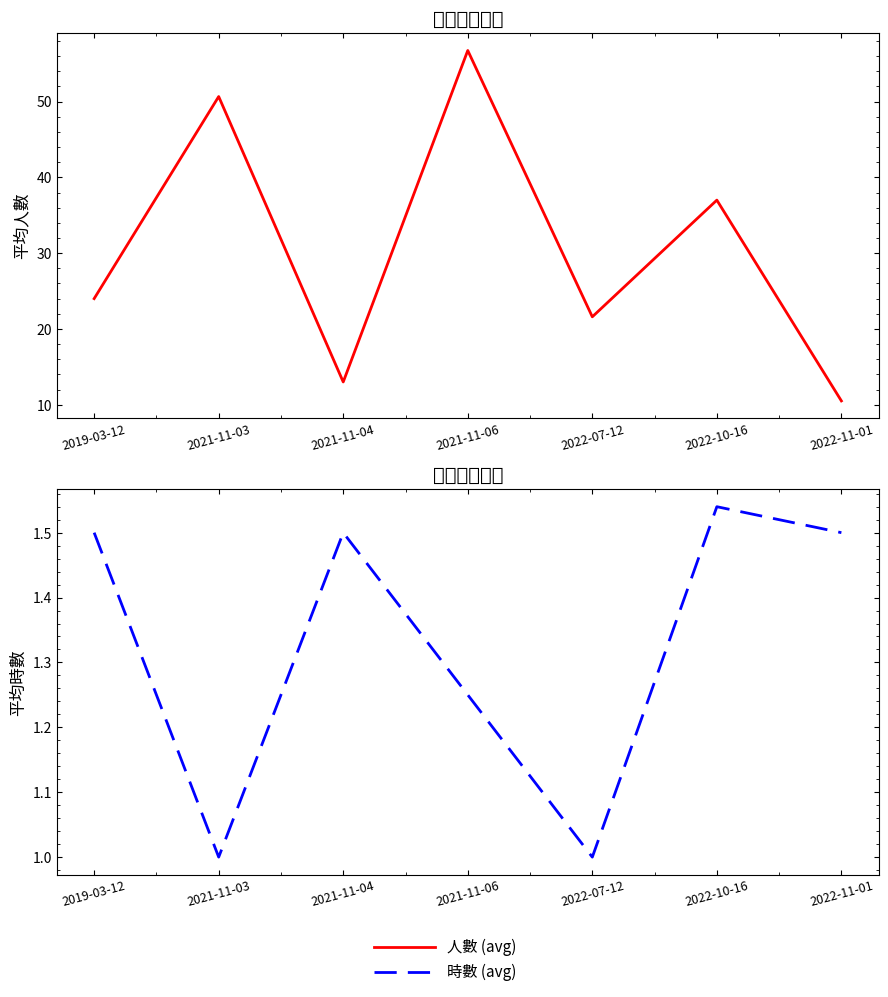

How many categories are shown in the chart?

7